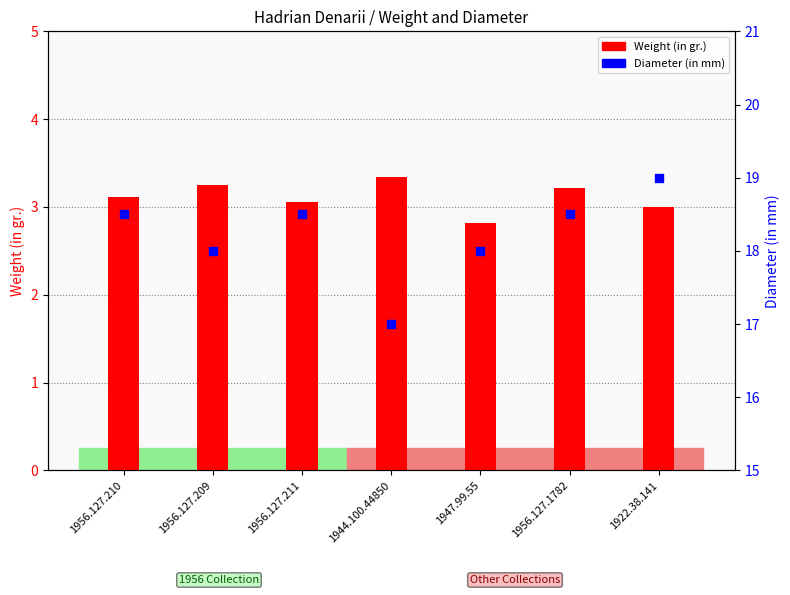

Which series reaches the maximum Y coordinate?

Diameter (in mm)